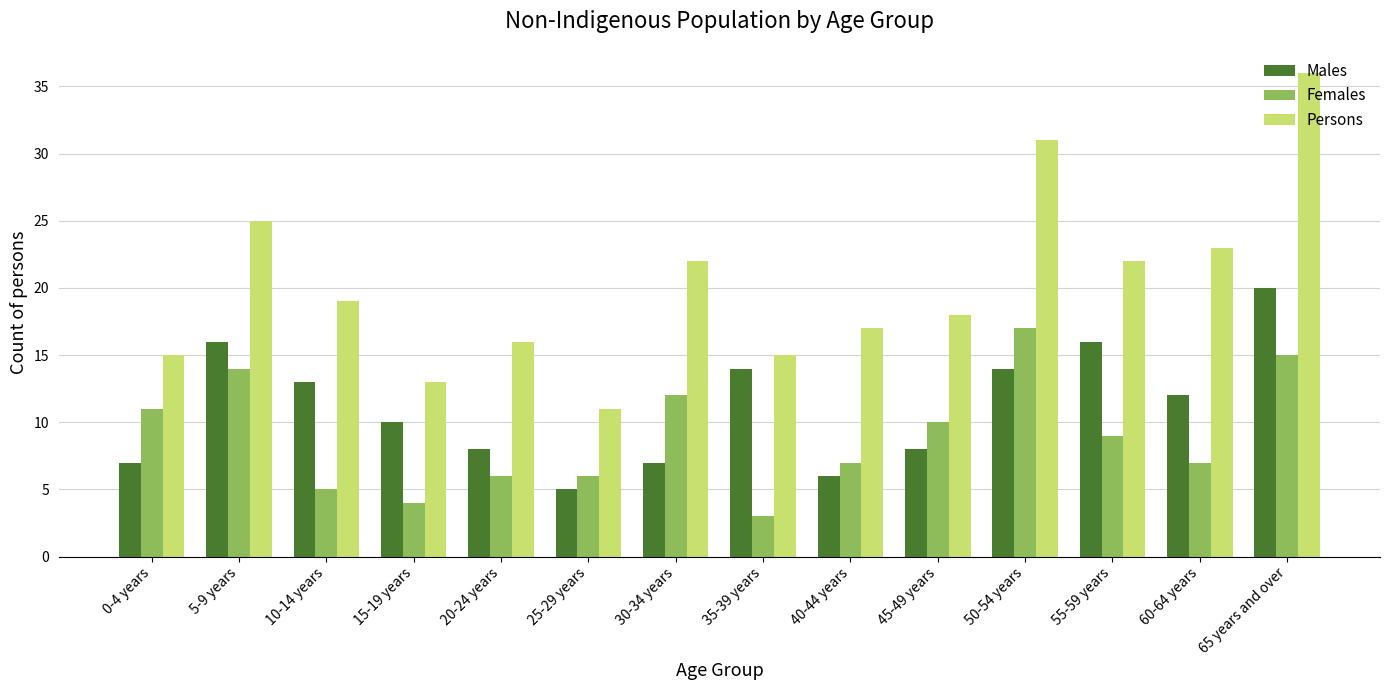

What position from the left is 55-59 years?

12